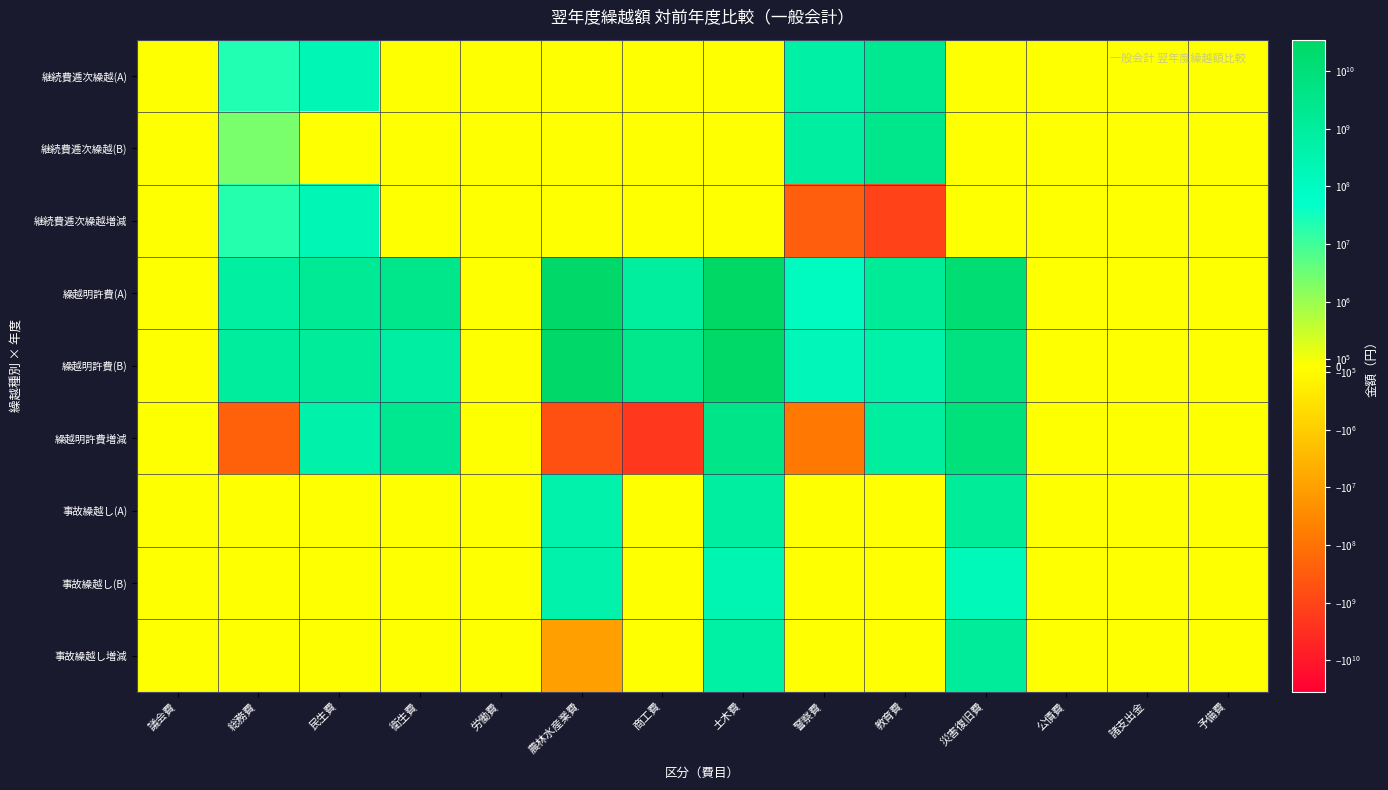

What is the total value across all series at 災害復旧費?

32511742796